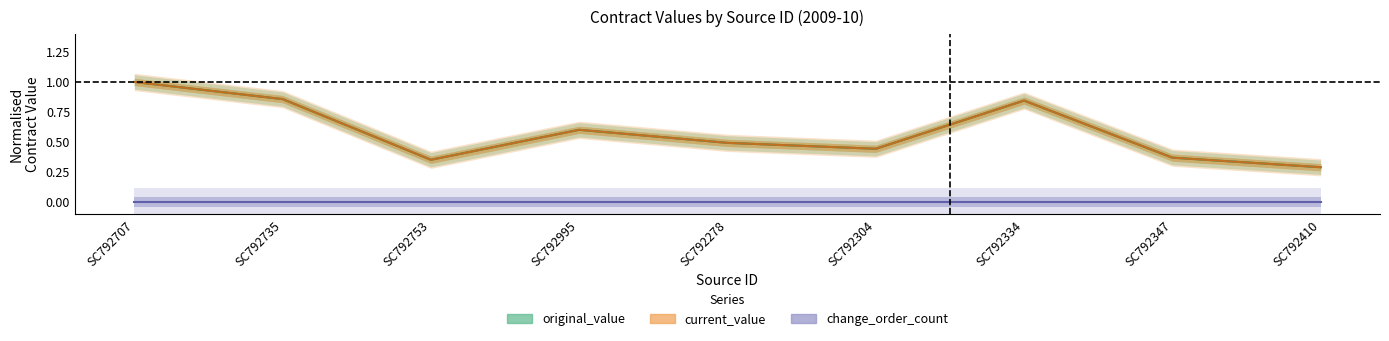

What is the value of the current_value point at the 8th from the left?

0.4